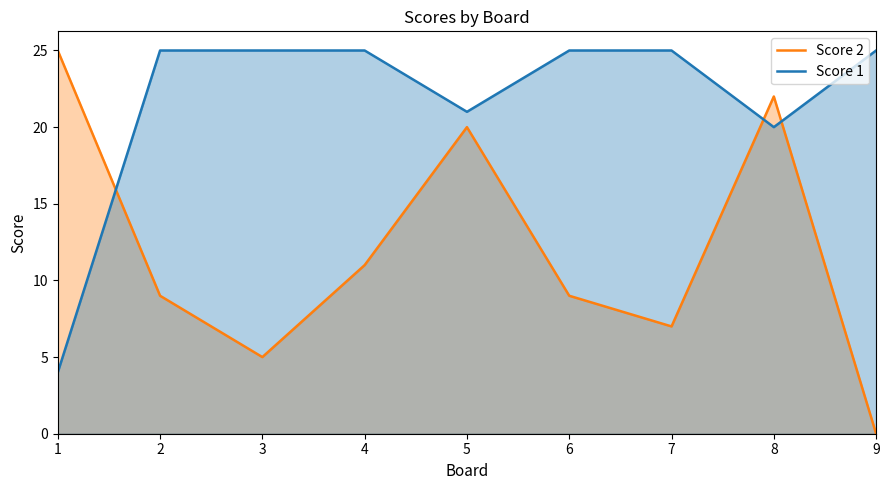

Reading right to left, list all the values displayed in this chart.

Score 2: 0	22	7	9	20	11	5	9	25
Score 1: 25	20	25	25	21	25	25	25	4